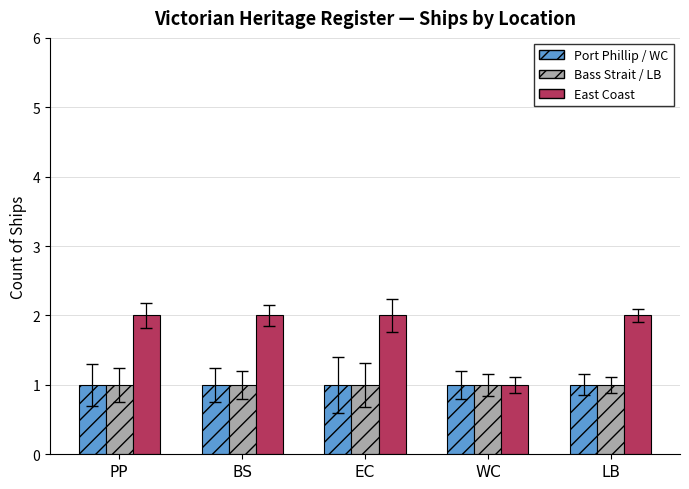

What is the total value across all series at BS?

4